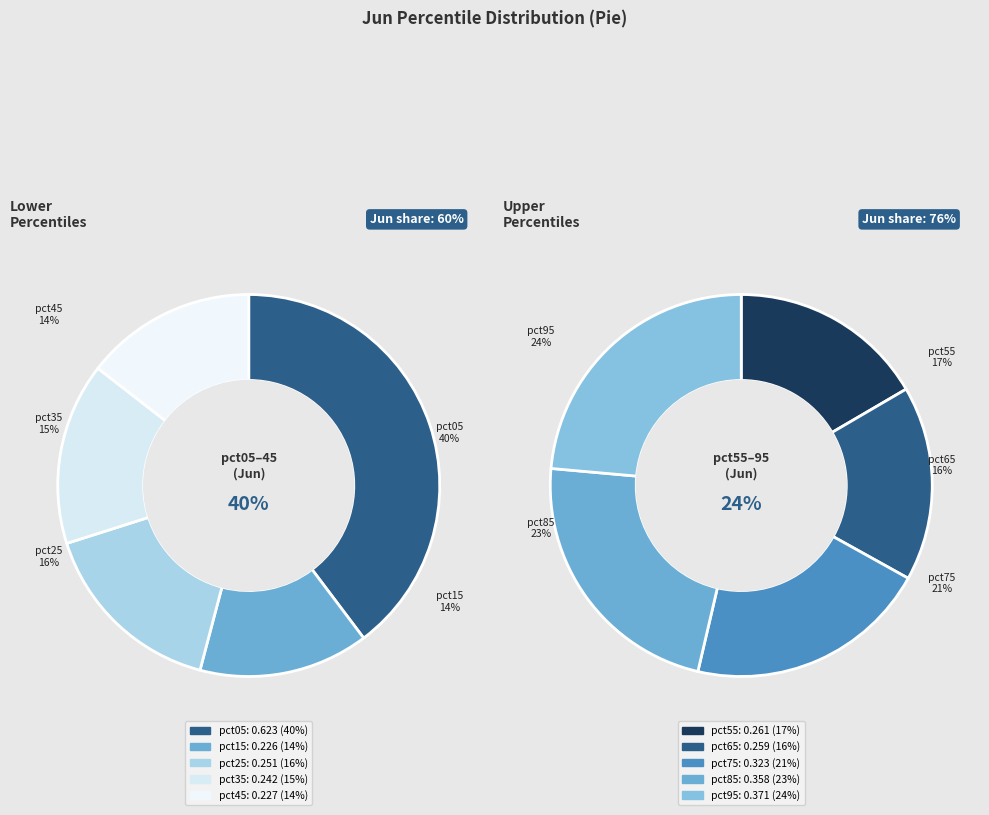

Between pct45 and pct05, which is larger?

pct05